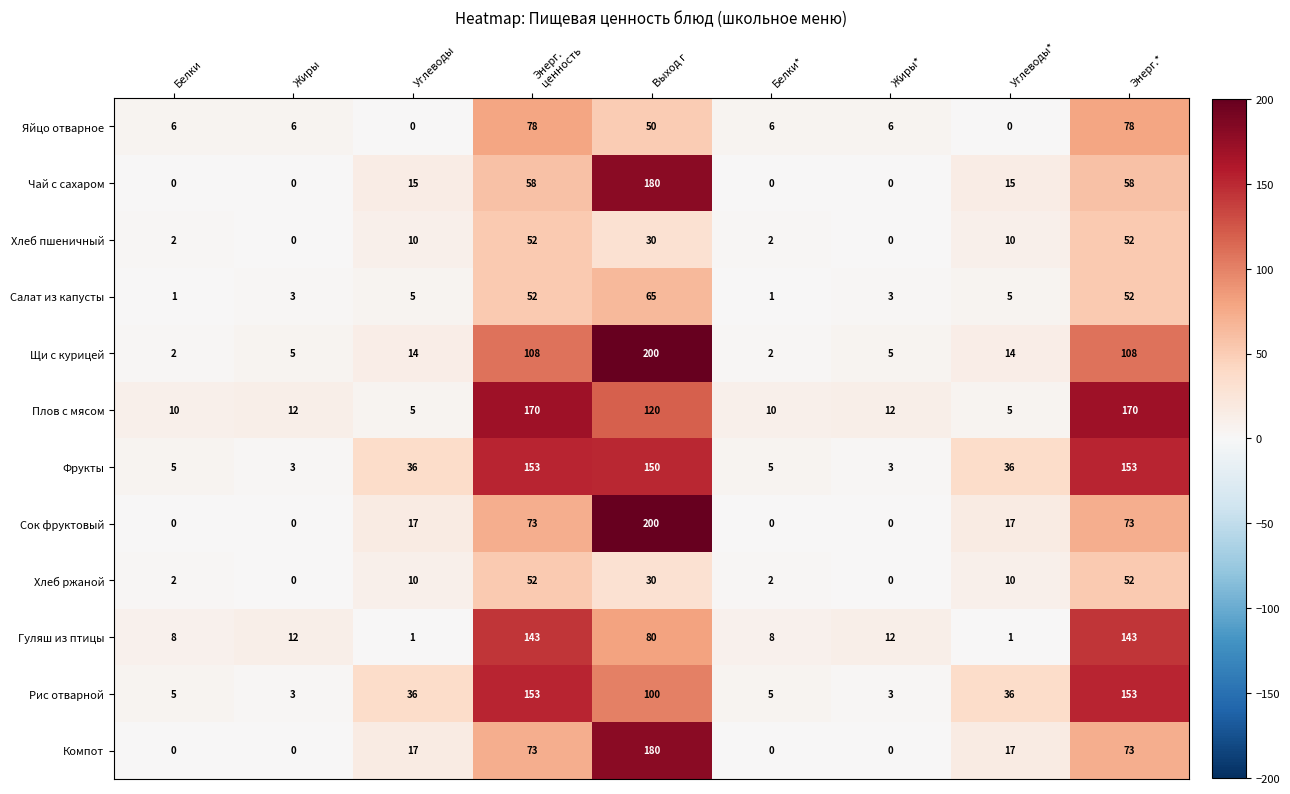

At which category is the sum across all series the highest?

Выход г